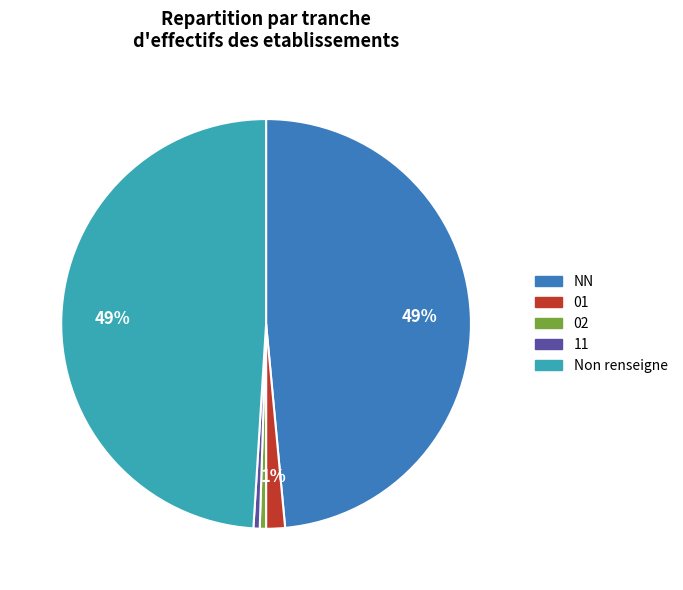

To the nearest percent, what is the average slice percentage?

20%